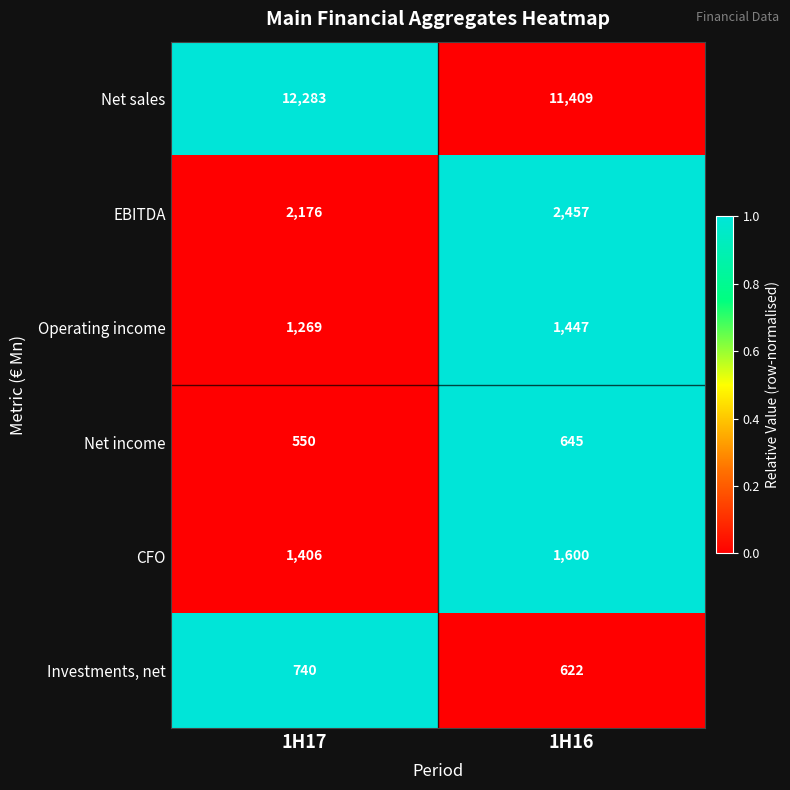

True or false: Operating income has a value of 2096 at 1H16.

False